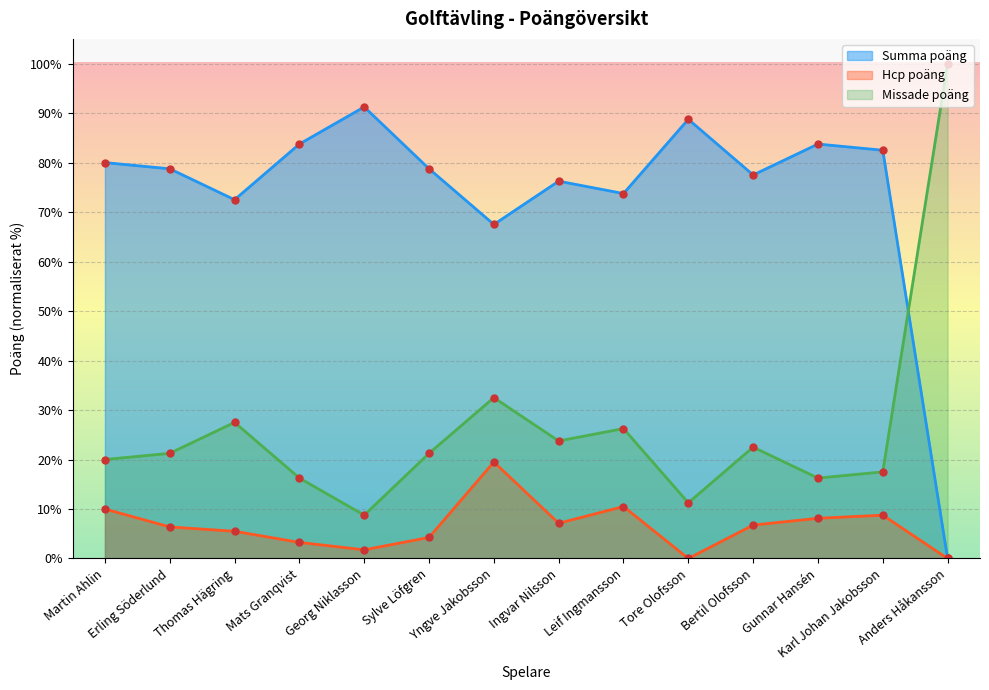

Rank the series by their average value, from lowest to highest.

Hcp poäng, Missade poäng, Summa poäng